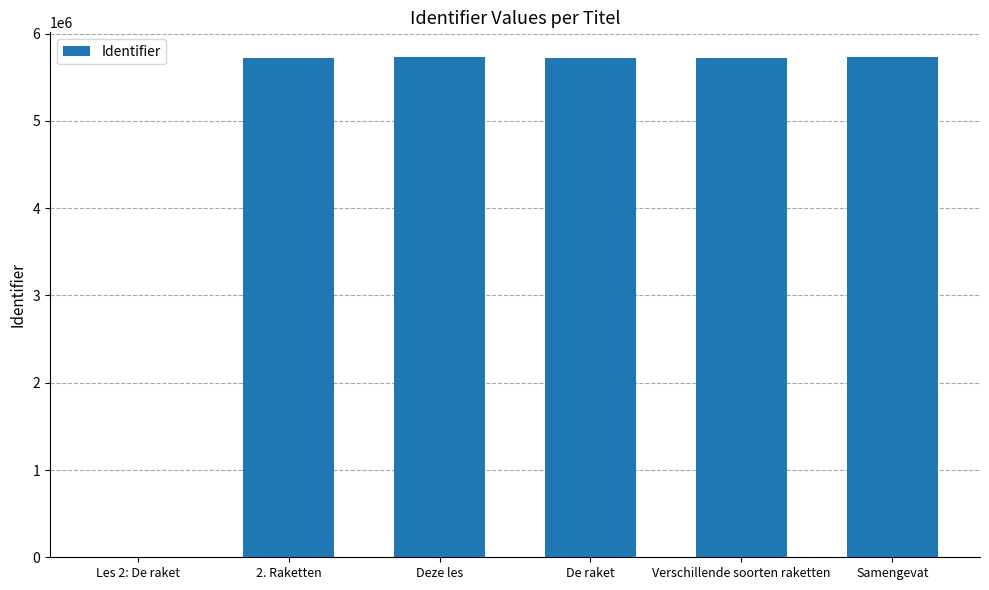

What is the greatest value displayed?

5728591